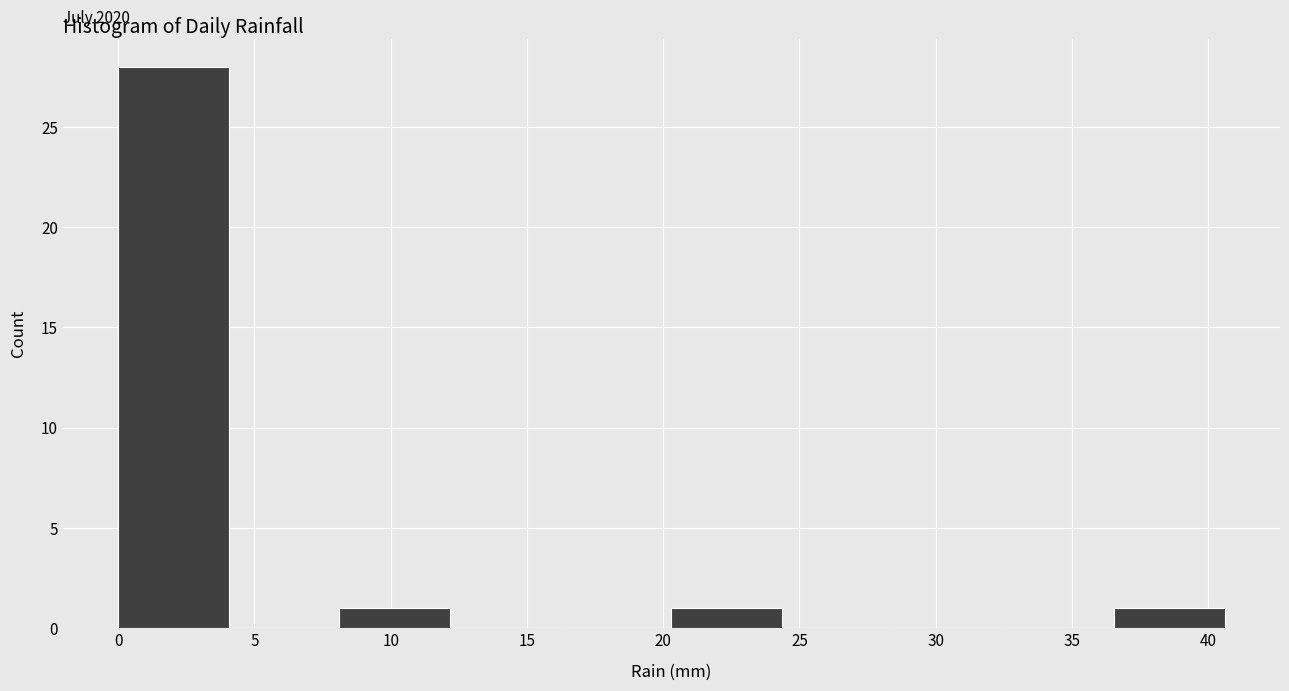

Which range on the x-axis has the tallest bar?

0.0 to 4.0